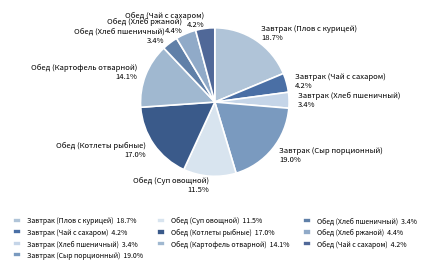

Approximately how many times larger is the value at Завтрак (Хлеб пшеничный) compared to Обед (Хлеб ржаной)?

0.8